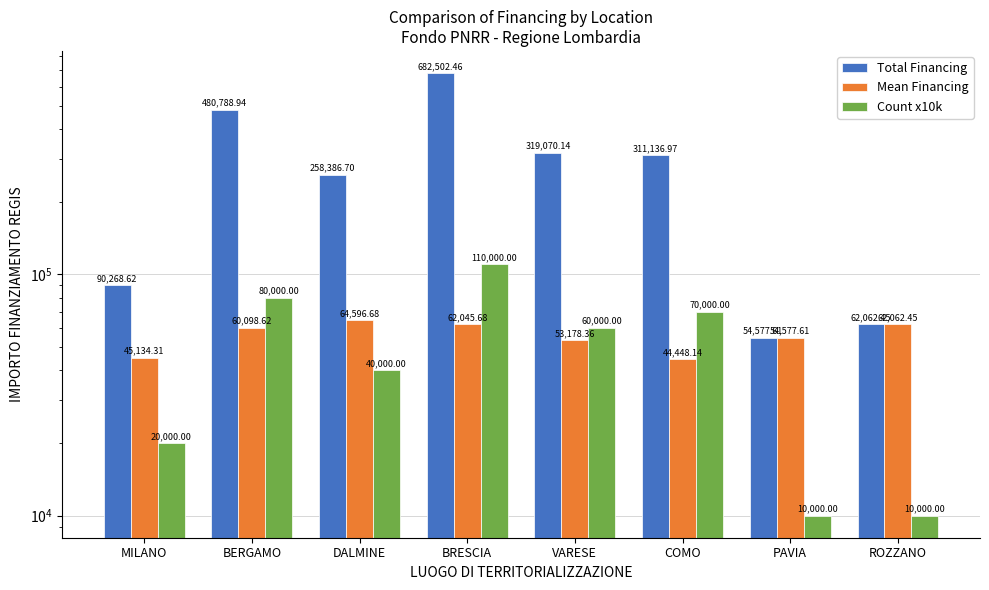

Is it true that Mean Financing equals 45134.3 at MILANO?

True